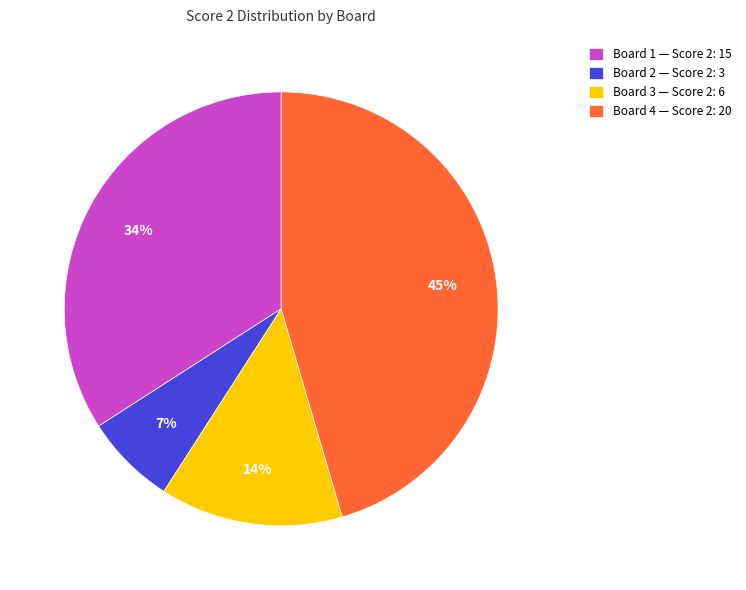

Which slice is the largest?

Board 4